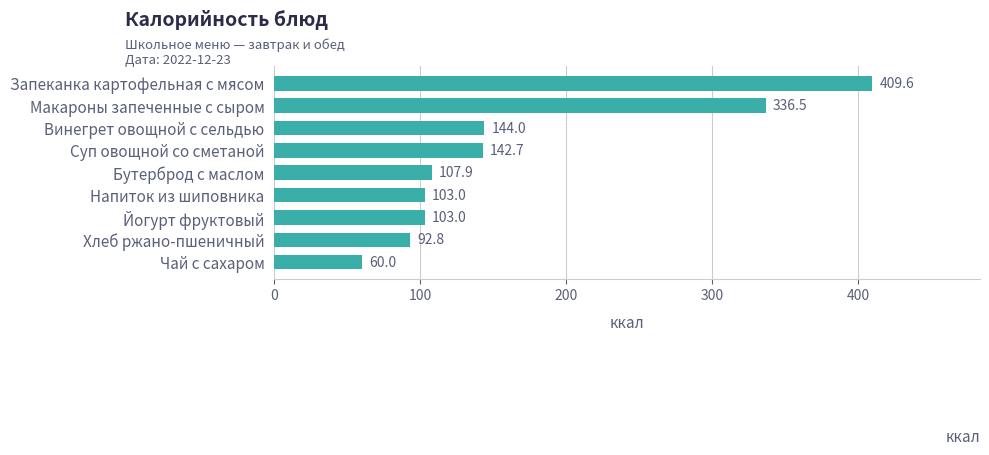

What is the minimum value shown in the chart?

60.0